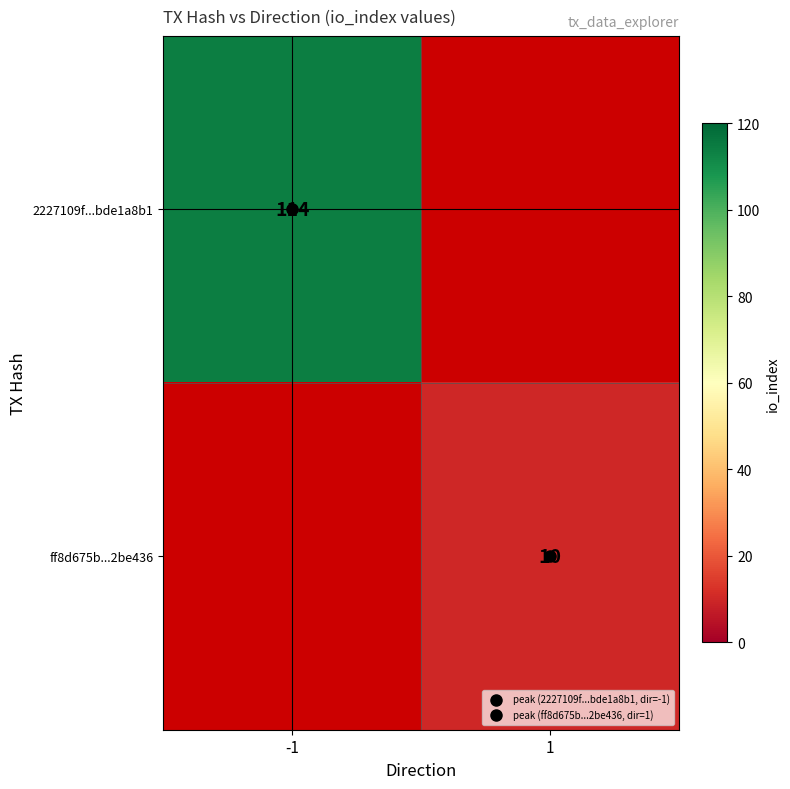

At which label is row_0 closest to 114?

-1